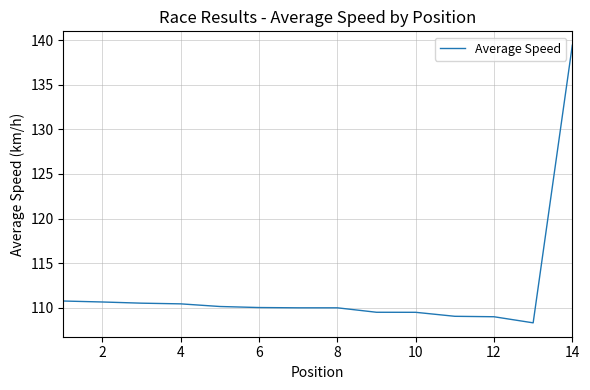

What is the smallest value displayed?

108.3